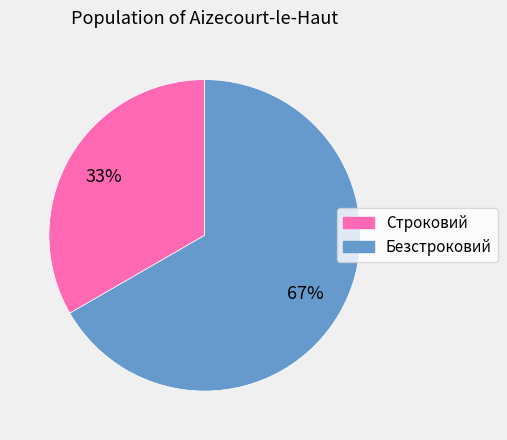

The Безстроковий slice represents 59% of the pie. True or false?

False